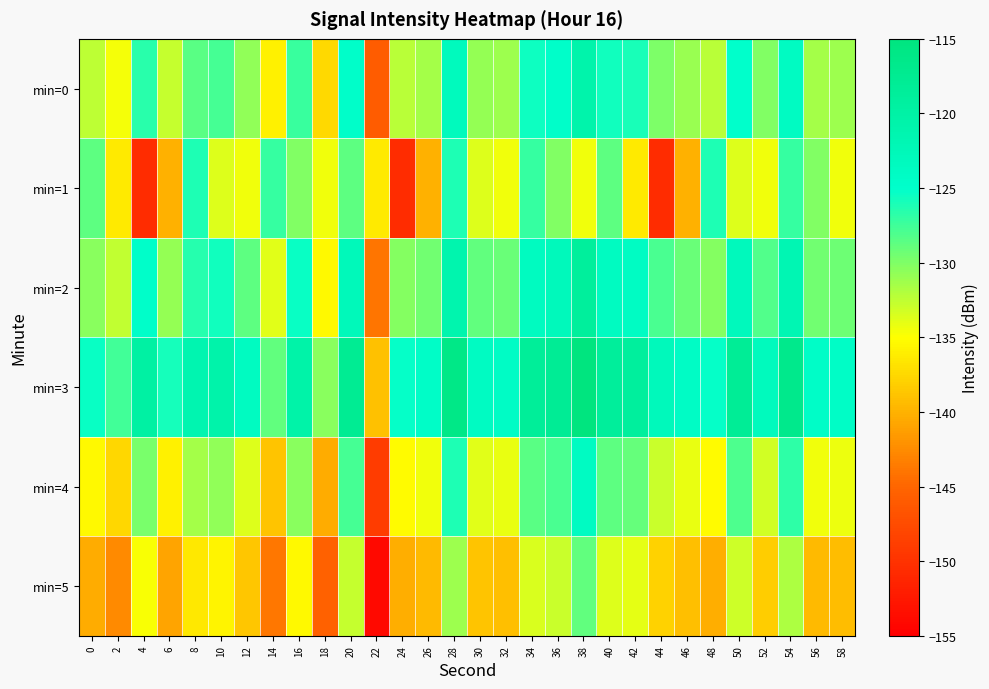

What is the minimum value shown in the chart?

-153.9